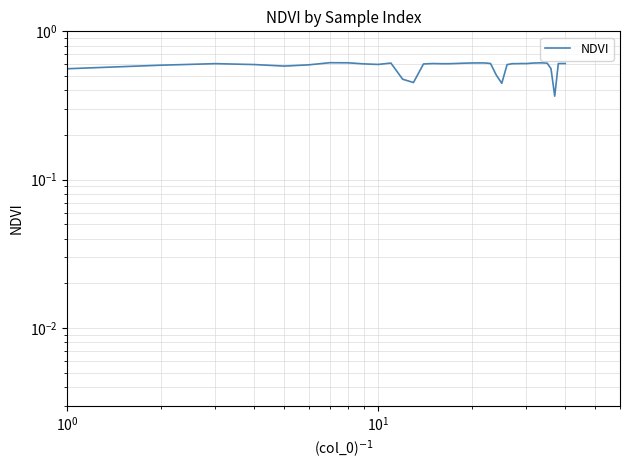

Is this an area chart (filled region under the line)?

No